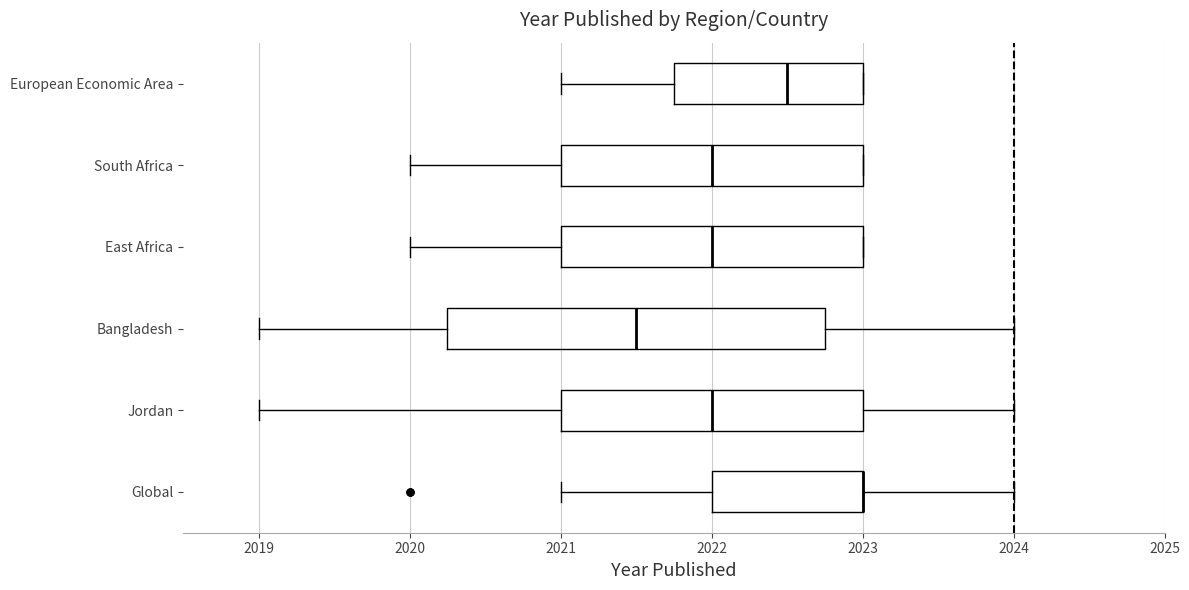

Reading bottom to top, transcribe this box plot: for each box, give where its median line is, the range the box spans, and where its two whiskers end, as read against the x-axis. The values are not printed on the chart, so give them approximately, as read against the axis.

Global: median 2023.0 (drawn on the box's right edge), box 2022.0 to 2023.0, whiskers 2021.0 to 2024.0
Jordan: median 2022.0, box 2021.0 to 2023.0, whiskers 2019.0 to 2024.0
Bangladesh: median 2021.5, box 2020.3 to 2022.8, whiskers 2019.0 to 2024.0
East Africa: median 2022.0, box 2021.0 to 2023.0, whiskers 2020.0 to 2023.0
South Africa: median 2022.0, box 2021.0 to 2023.0, whiskers 2020.0 to 2023.0
European Economic Area: median 2022.5, box 2021.8 to 2023.0, whiskers 2021.0 to 2023.0